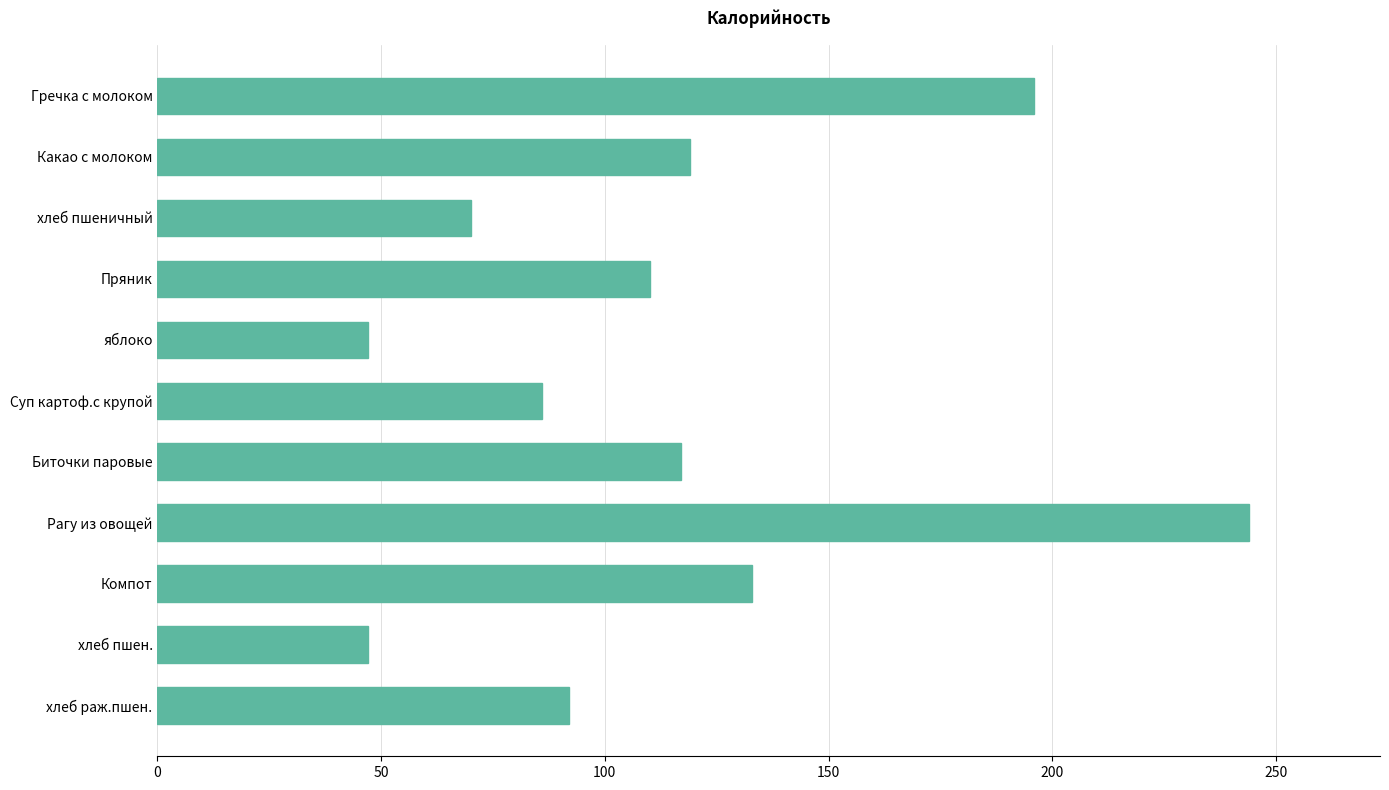

Where is the data nearest to the value 145?

Компот